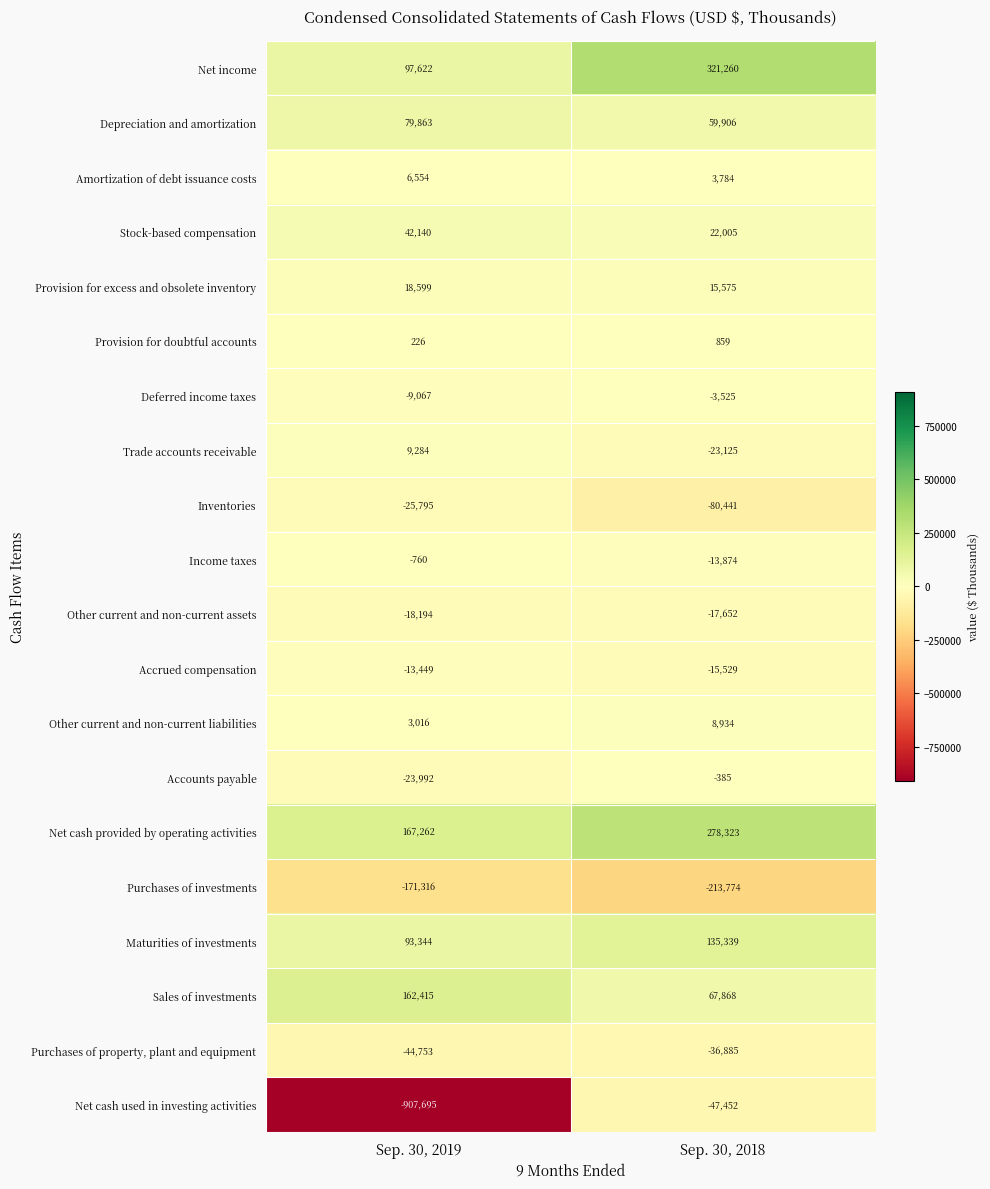

Rank the series at Sep. 30, 2018 from lowest to highest value.

Purchases of investments, Inventories, Net cash used in investing activities, Purchases of property, plant and equipment, Trade accounts receivable, Other current and non-current assets, Accrued compensation, Income taxes, Deferred income taxes, Accounts payable, Provision for doubtful accounts, Amortization of debt issuance costs, Other current and non-current liabilities, Provision for excess and obsolete inventory, Stock-based compensation, Depreciation and amortization, Sales of investments, Maturities of investments, Net cash provided by operating activities, Net income